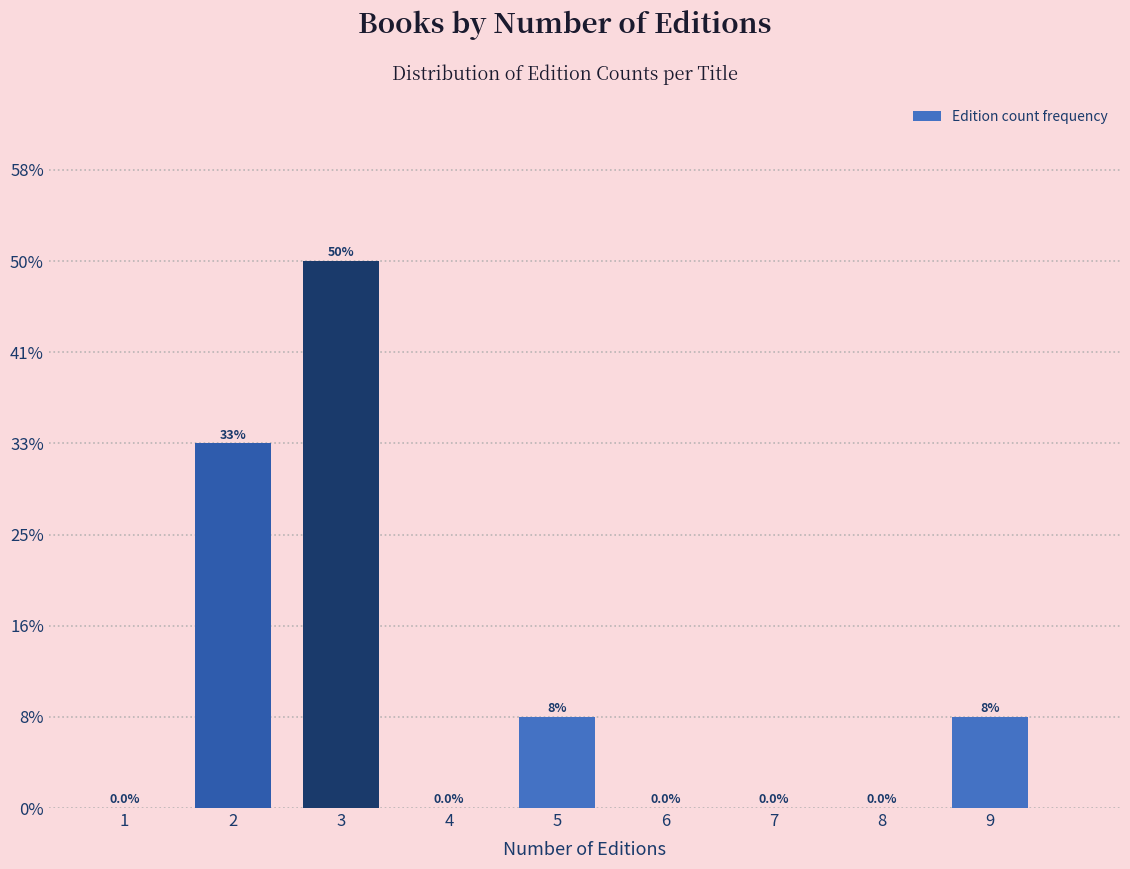

Are the bars horizontal?

No